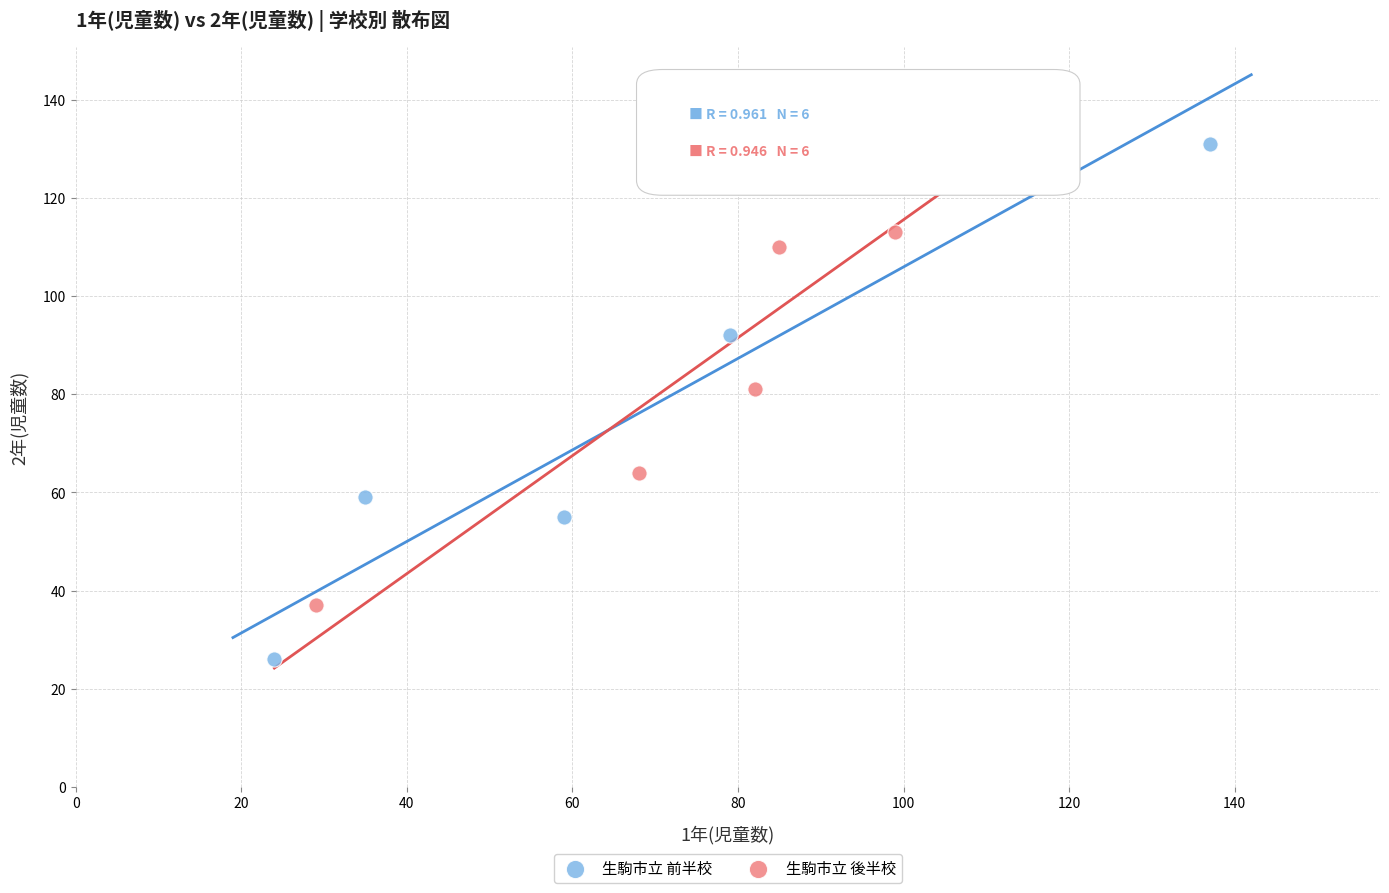

Which series has the largest Y range (max minus min)?

生駒市立 前半校